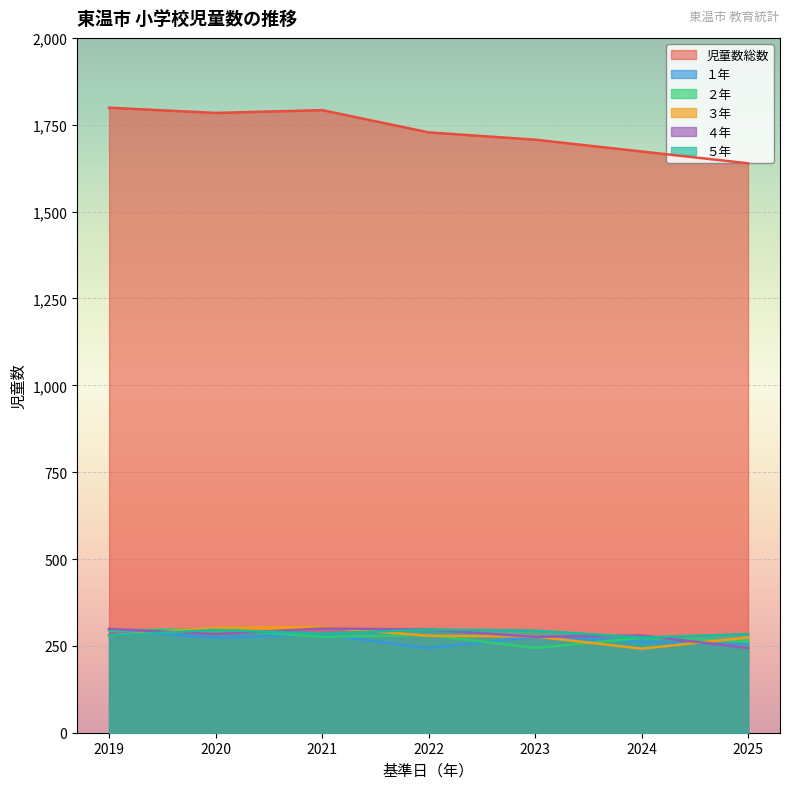

Count the number of categories in the chart.

7